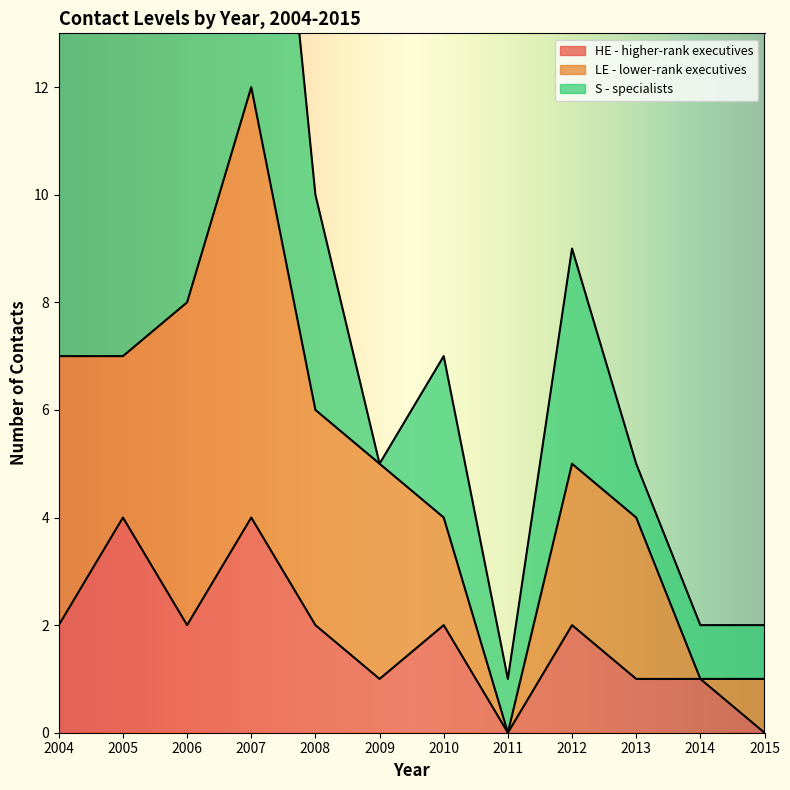

What is the difference between the maximum and minimum values in the S - specialists series?

10